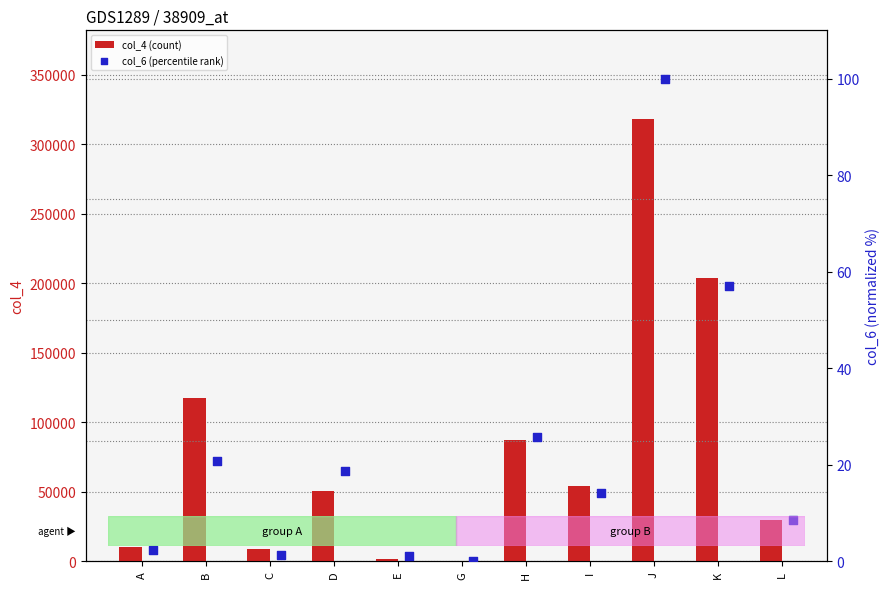

Which series has the largest total across all categories?

col_4 (count)